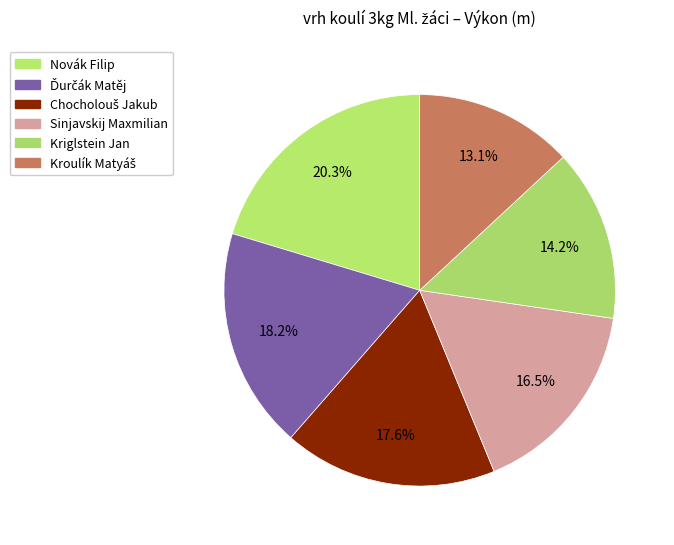

Count the number of slices in the pie.

6